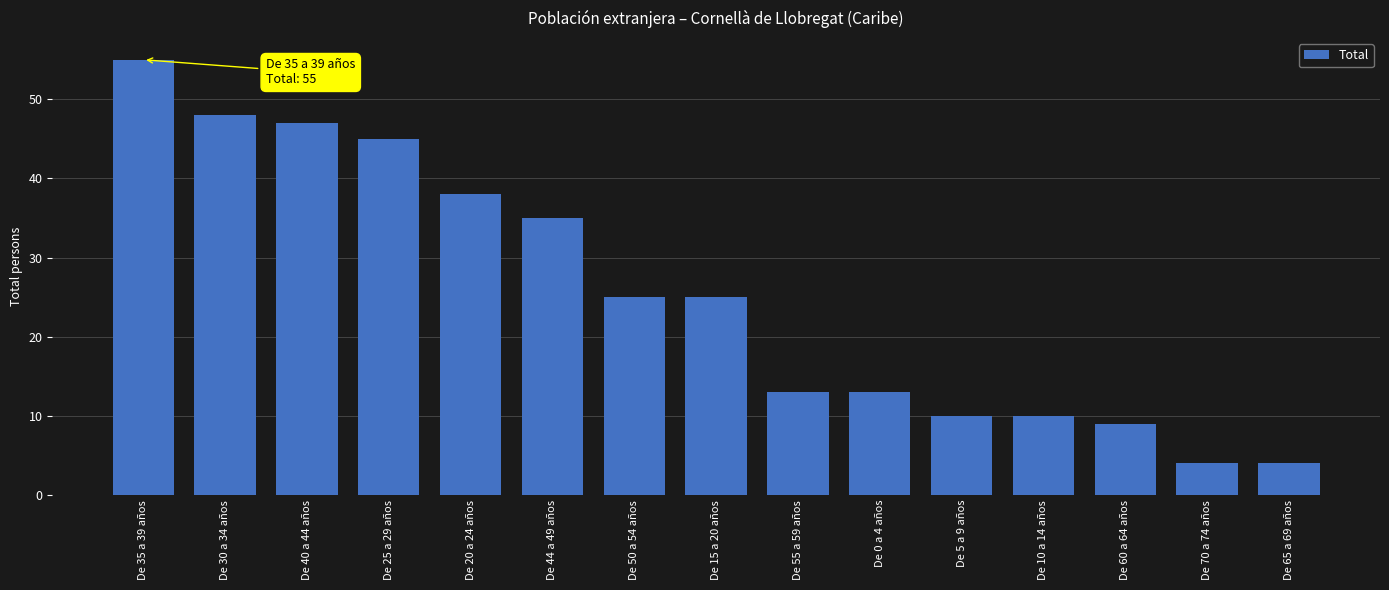

What is the change in value from De 25 a 29 años to De 44 a 49 años?

-10